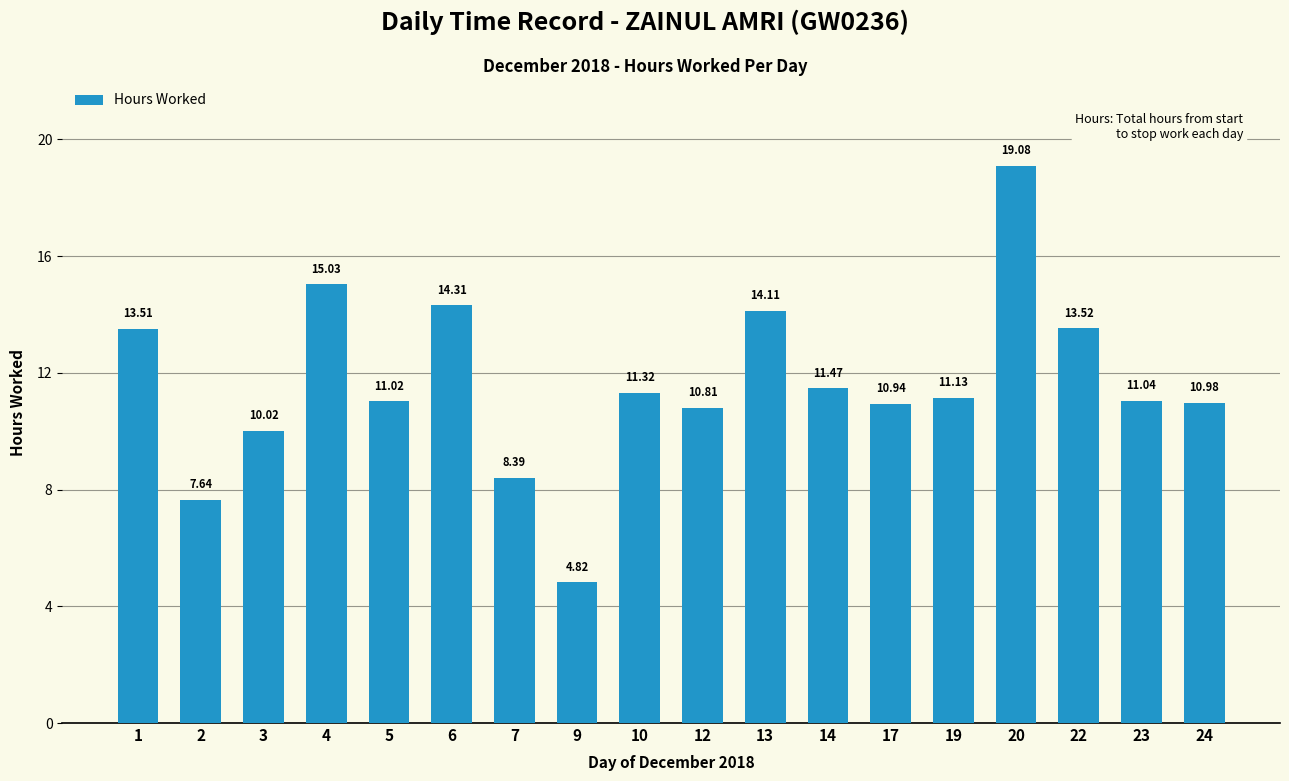

List the labels in order of value, largest first.

20, 4, 6, 13, 22, 1, 14, 10, 19, 23, 5, 24, 17, 12, 3, 7, 2, 9